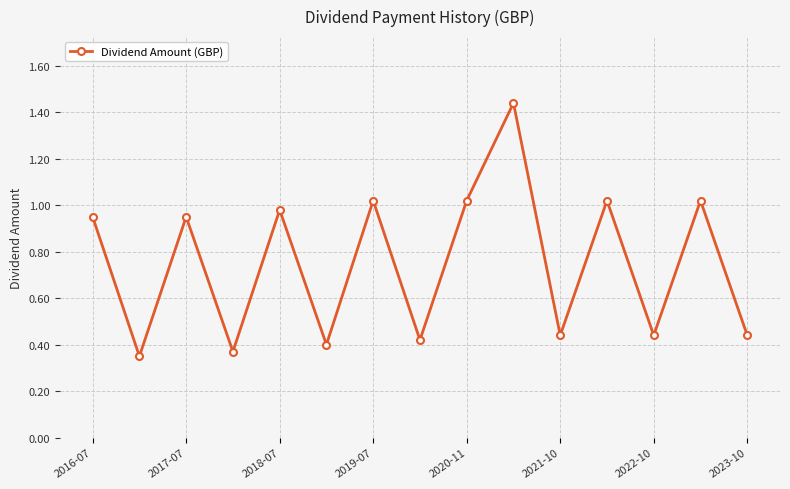

How many points are higher than both their immediate neighbors (excluding endpoints)?

6